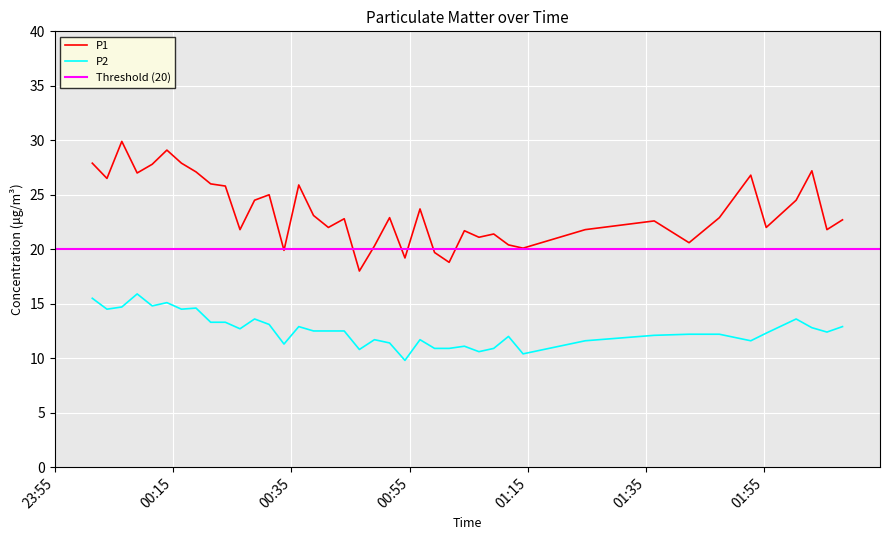

Reading left to right, what are all the values shown in this chart?

P1: 27.9	26.5	29.9	27.0	27.8	29.1	27.9	27.1	26.0	25.8	21.8	24.5	25.0	19.9	25.9	23.1	22.0	22.8	18.0	20.3	22.9	19.2	23.7	19.7	18.8	21.7	21.1	21.4	20.4	20.1	21.8	22.6	20.6	22.9	26.8	22.0	24.5	27.2	21.8	22.7
P2: 15.5	14.5	14.7	15.9	14.8	15.1	14.5	14.6	13.3	13.3	12.7	13.6	13.1	11.3	12.9	12.5	12.5	12.5	10.8	11.7	11.4	9.8	11.7	10.9	10.9	11.1	10.6	10.9	12.0	10.4	11.6	12.1	12.2	12.2	11.6	12.3	13.6	12.8	12.4	12.9